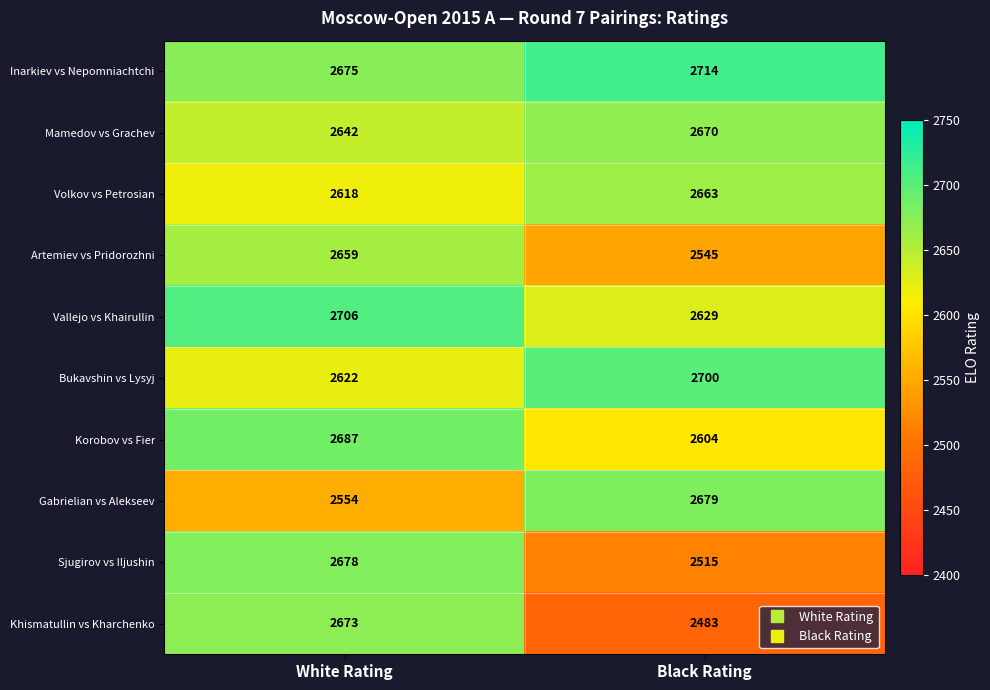

How many categories are shown in the chart?

2